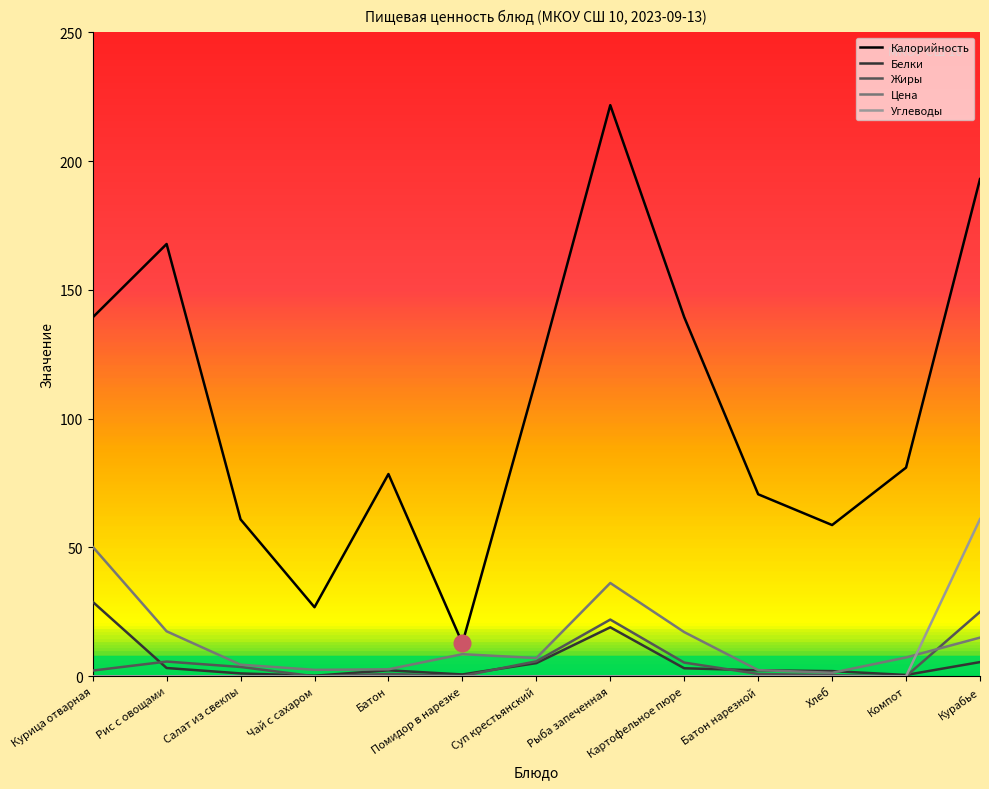

The value of Углеводы at Рис с овощами is 0.0. True or false?

True